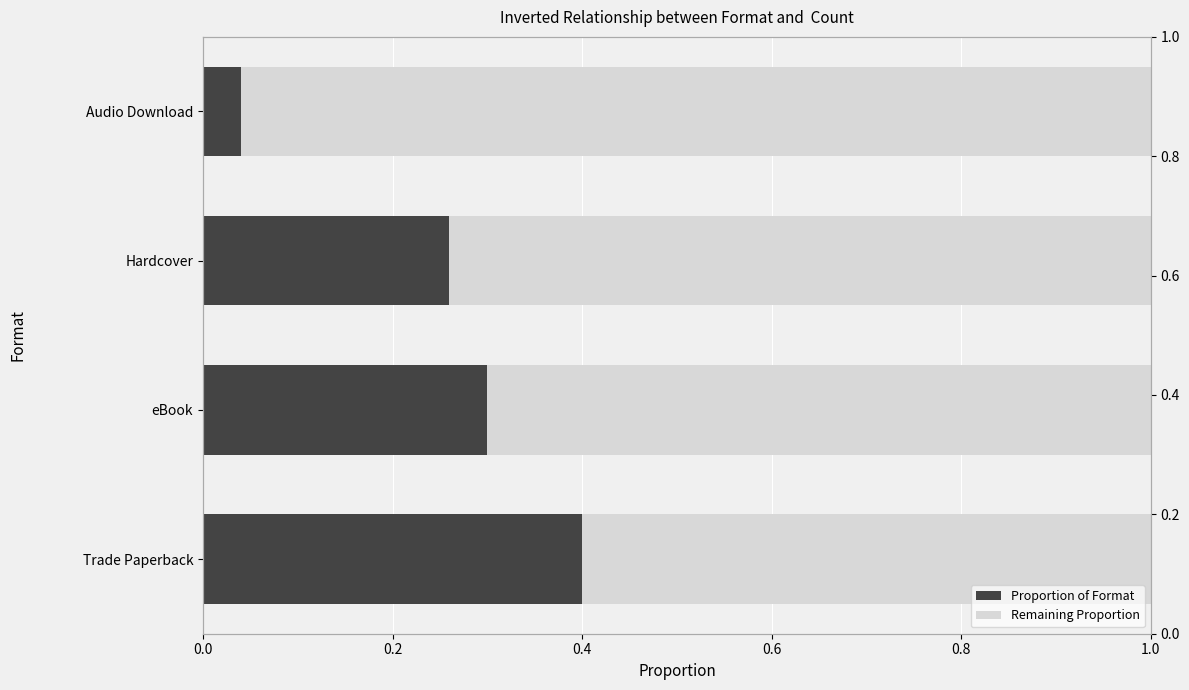

What is the spread (max minus min) of values at eBook?

0.4